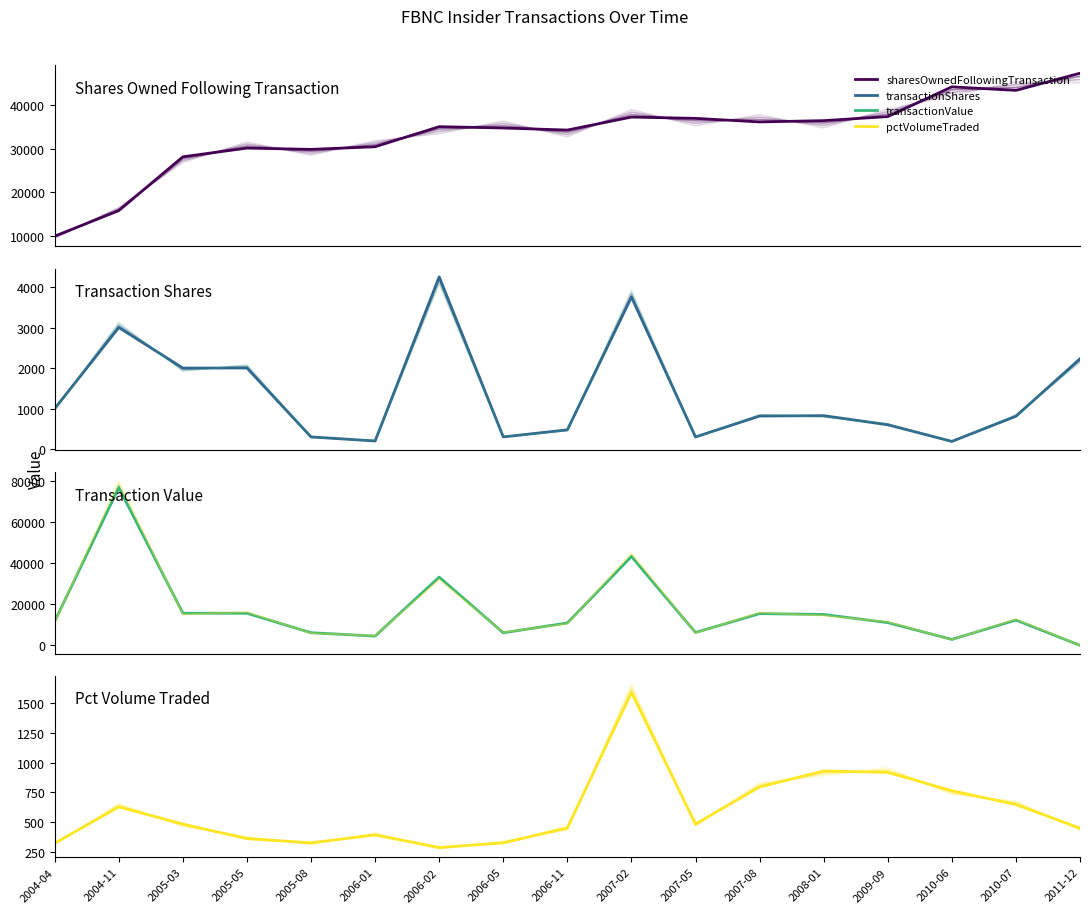

Does the chart have visible grid lines?

No